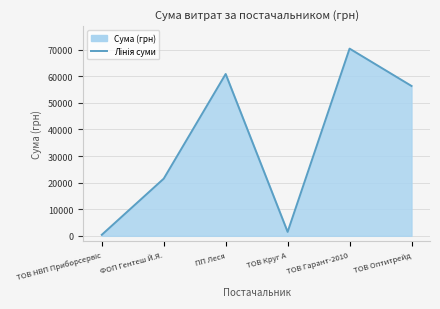

How many points are lower than both their immediate neighbors (excluding endpoints)?

1